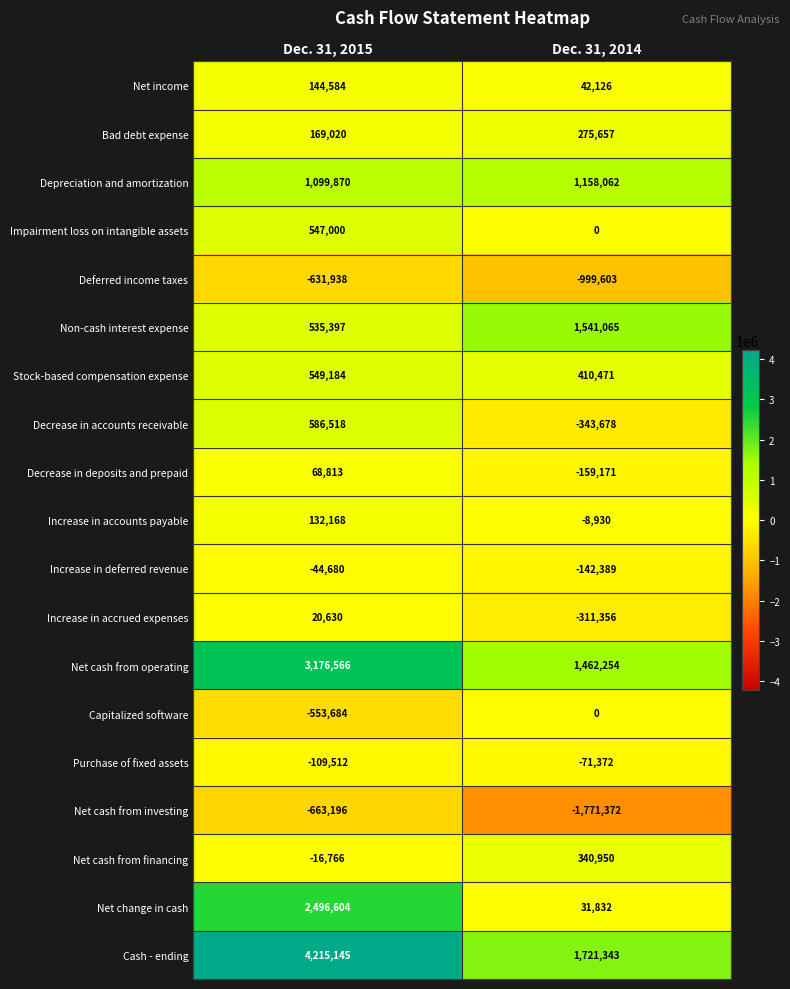

What value does the Purchase of fixed assets series have at Dec. 31, 2015, to the nearest 100?

-109500